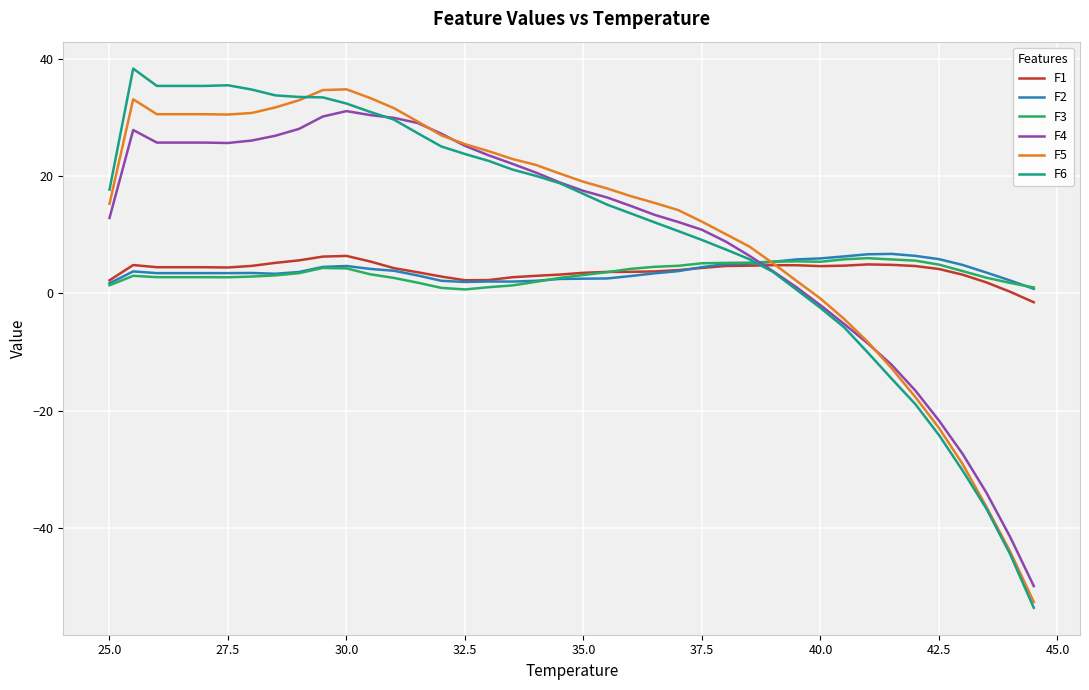

What are all the series names shown in the legend?

F1, F2, F3, F4, F5, F6